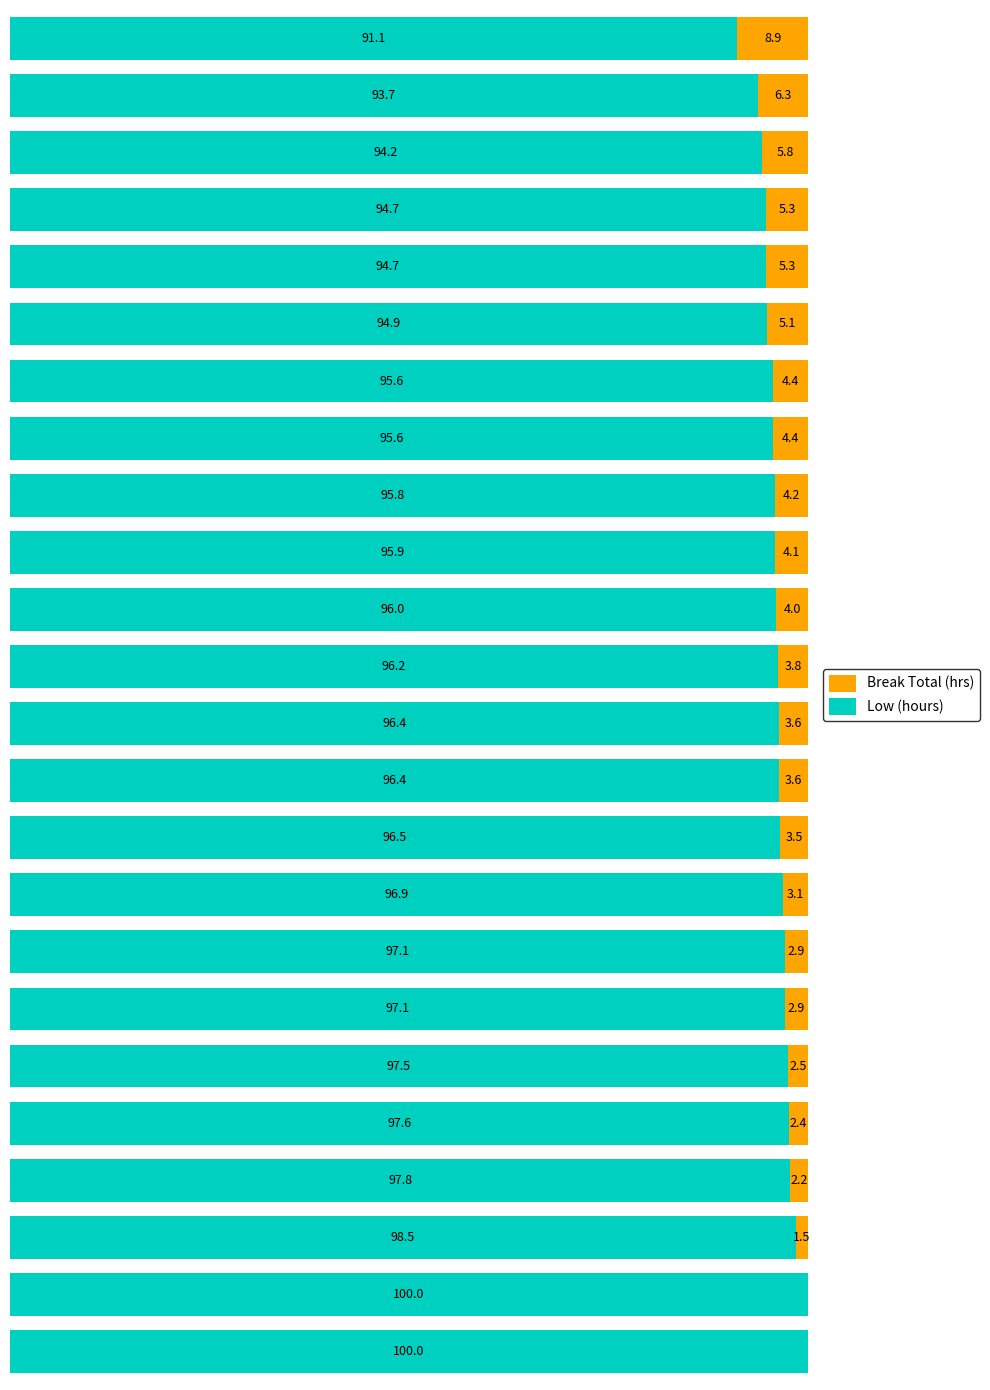

What is the value of the Low (hours) bar at the 7th from the left?

97.1